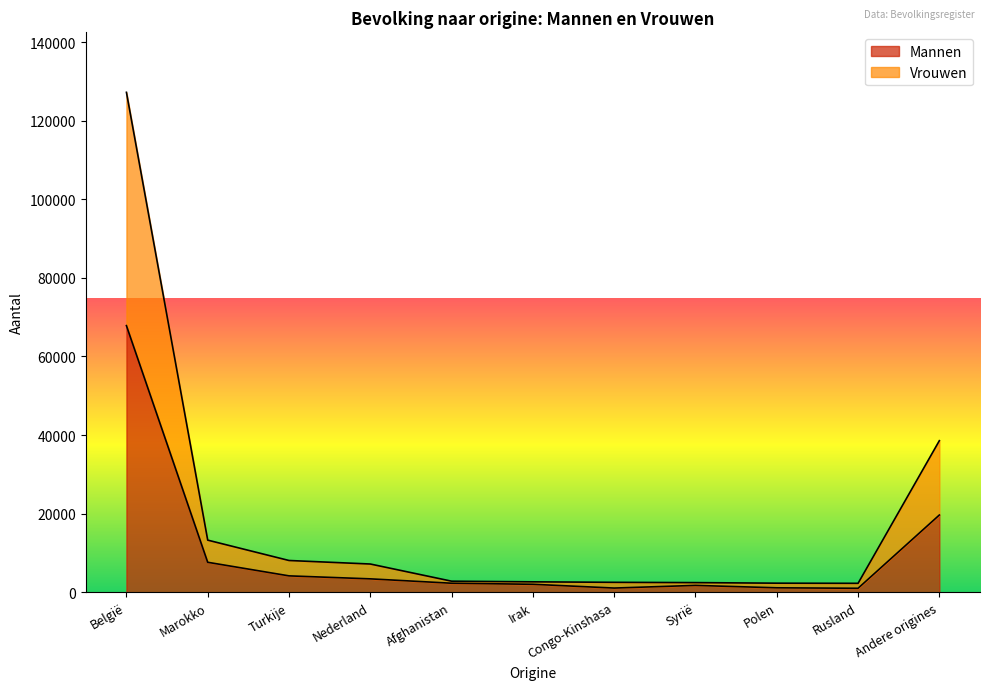

What is the total value across all series at Congo-Kinshasa?

2517